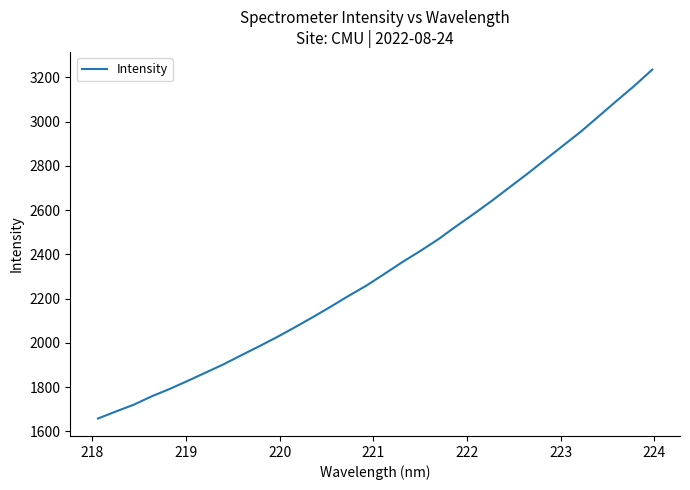

What is the minimum value shown in the chart?

1657.8